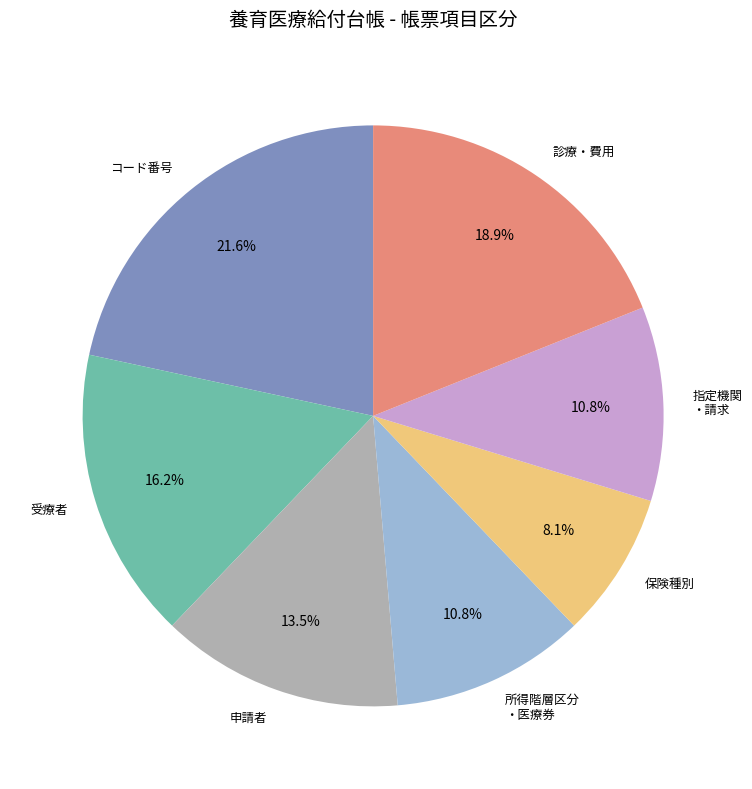

How much of the chart is everything except 申請者?

86.5%